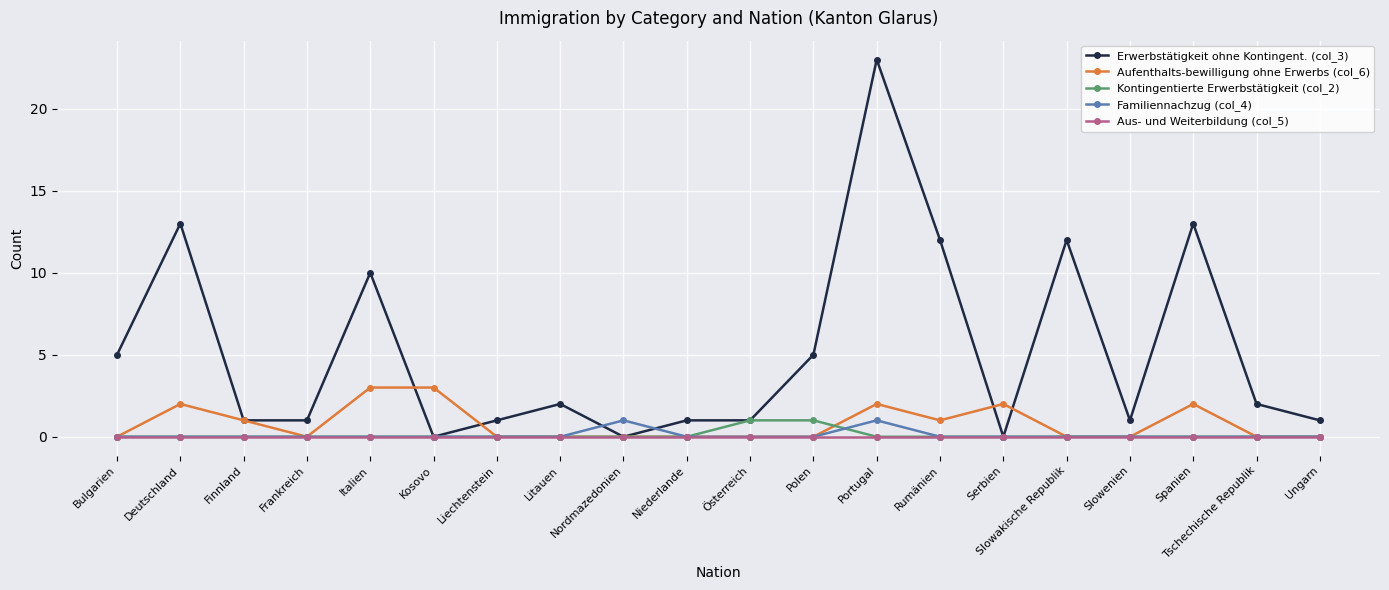

Count the number of categories in the chart.

20